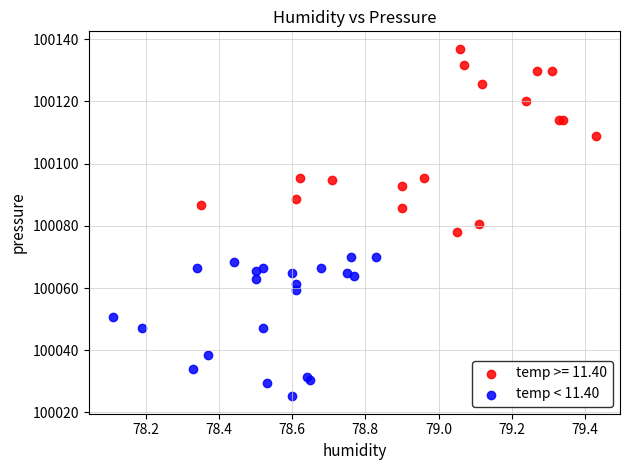

Which series has the largest Y range (max minus min)?

temp >= 11.40